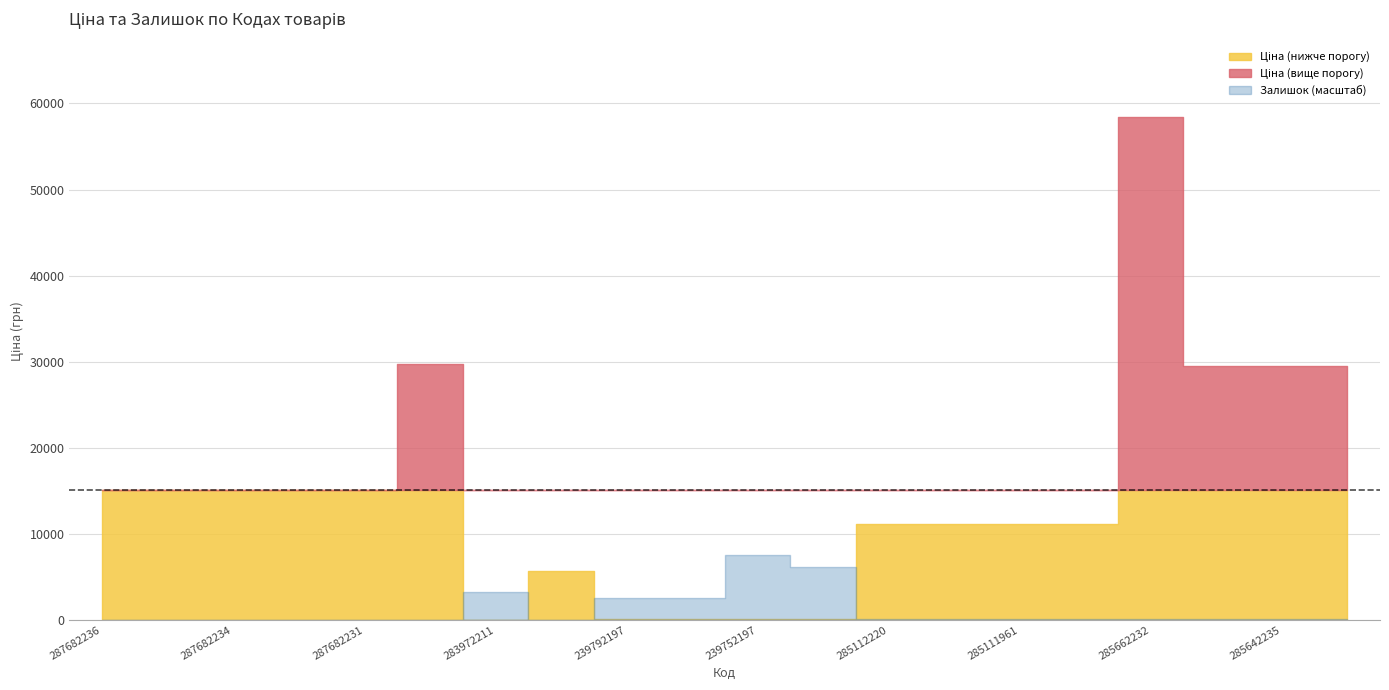

At 285111912, list the series in order from largest to smallest.

Ціна, Залишок